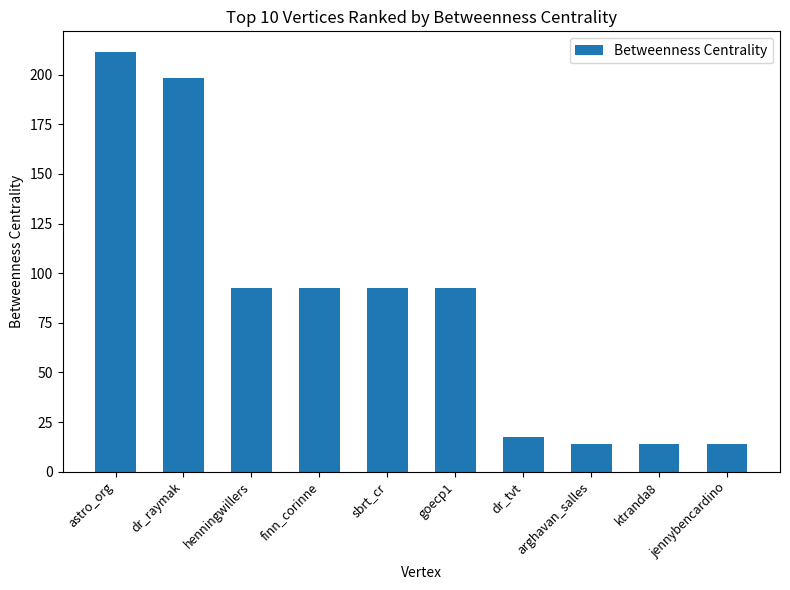

Reading left to right, list all the values displayed in this chart.

astro_org=211.3	dr_raymak=198.4	henningwillers=92.4	finn_corinne=92.4	sbrt_cr=92.4	goecp1=92.4	dr_tvt=17.3	arghavan_salles=14.0	ktranda8=14.0	jennybencardino=14.0